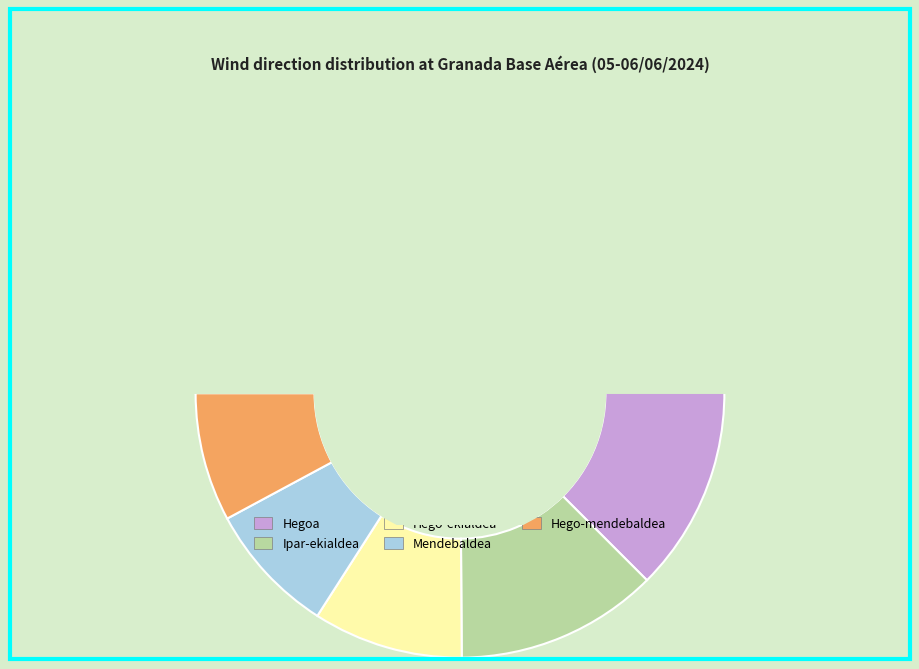

Does any single category account for the majority?

Yes